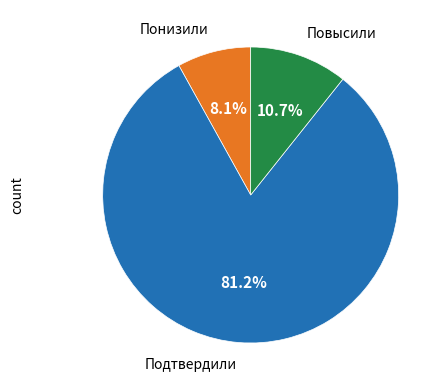

Does any single category account for the majority?

Yes